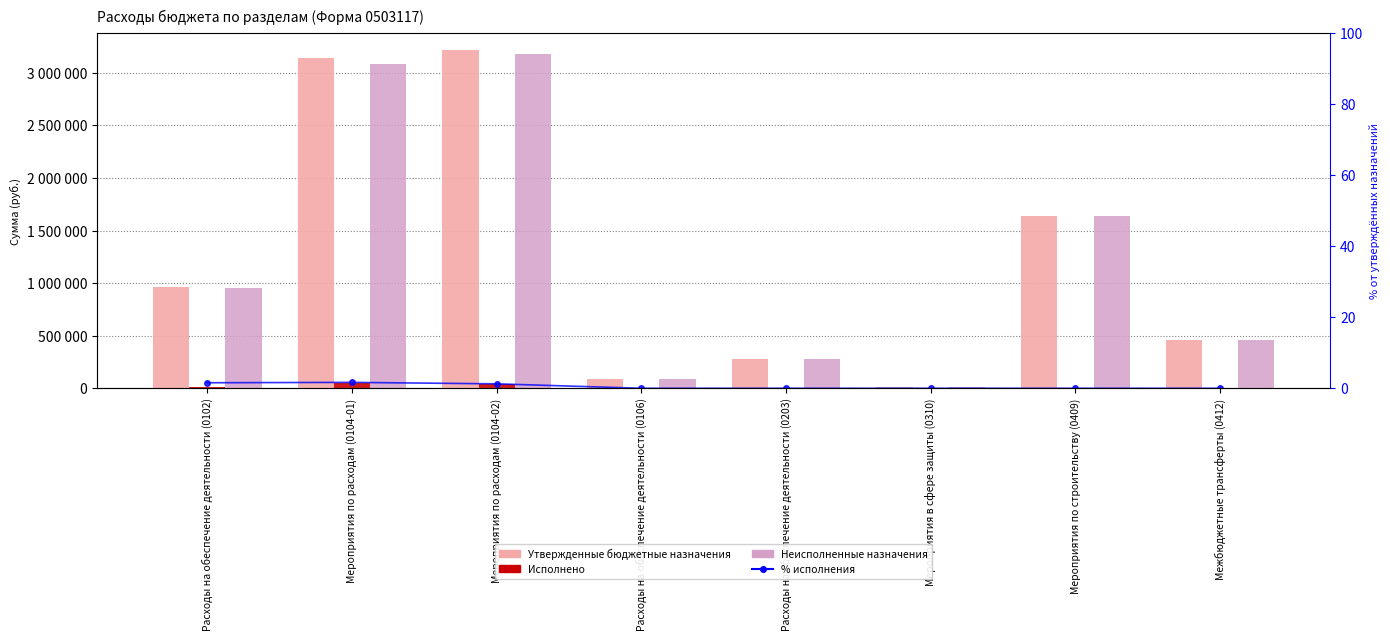

What is the difference between the maximum and second lowest values in the Утвержденные бюджетные назначения series?

3129000.0